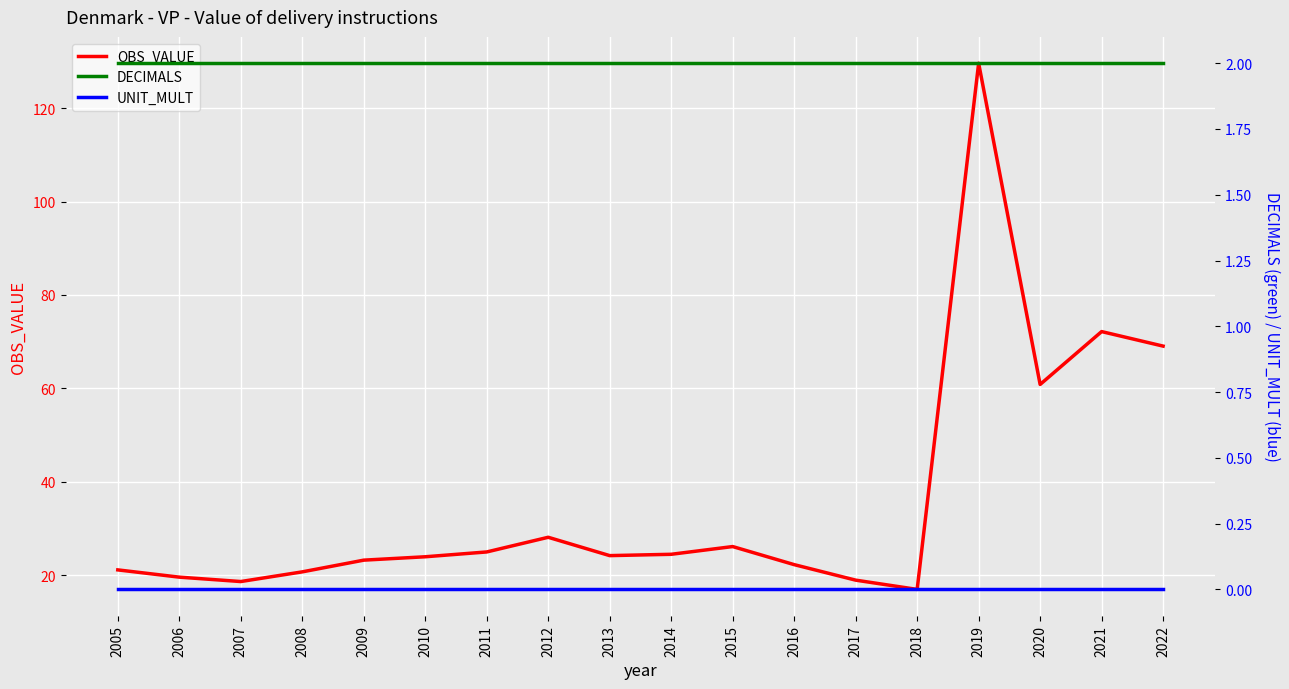

True or false: OBS_VALUE has more than 1 interior local peaks.

True